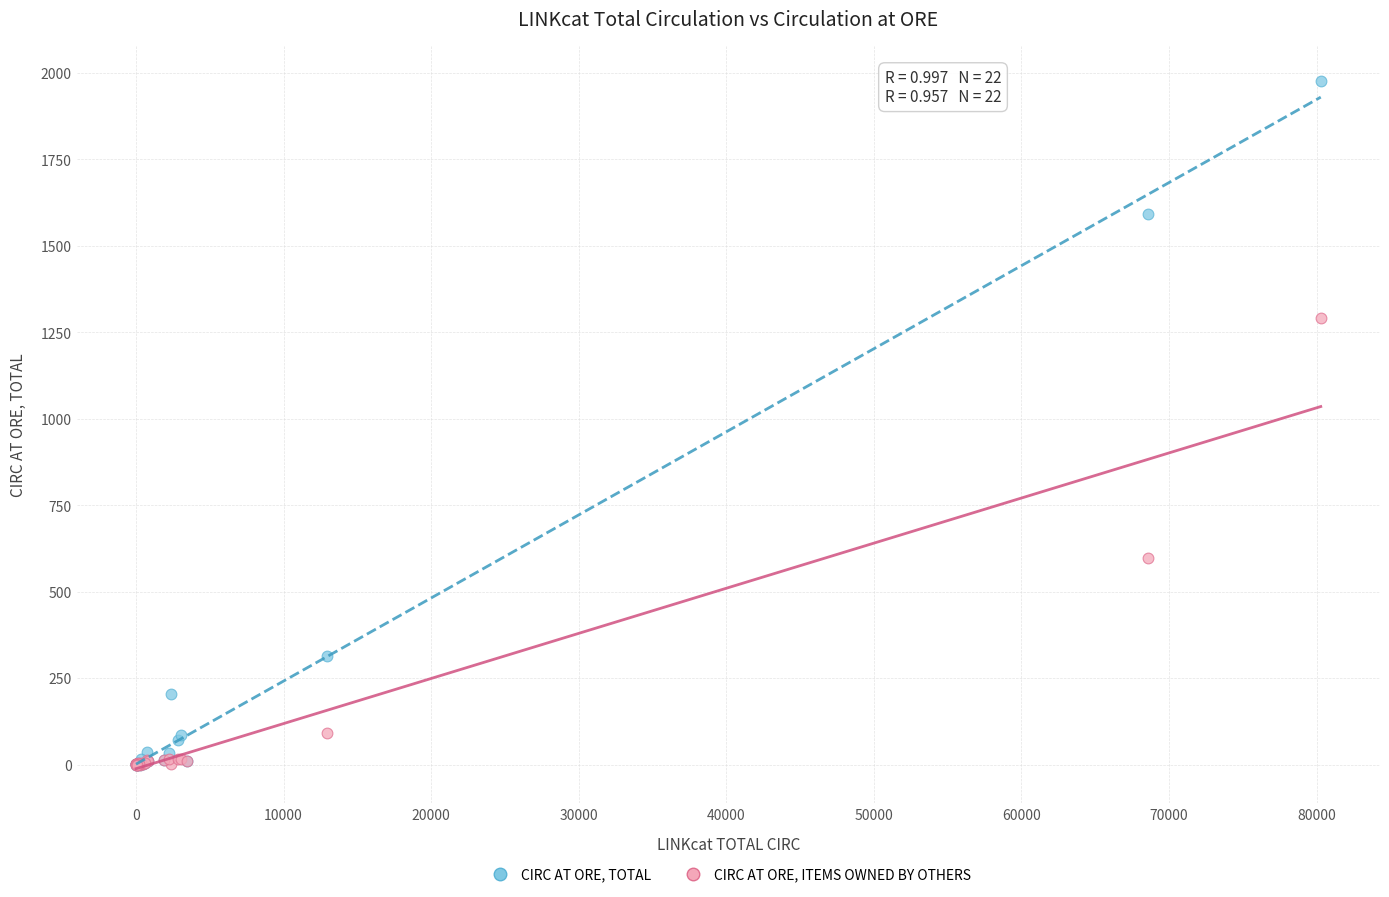

Which series has the widest spread of Y values?

CIRC AT ORE, TOTAL